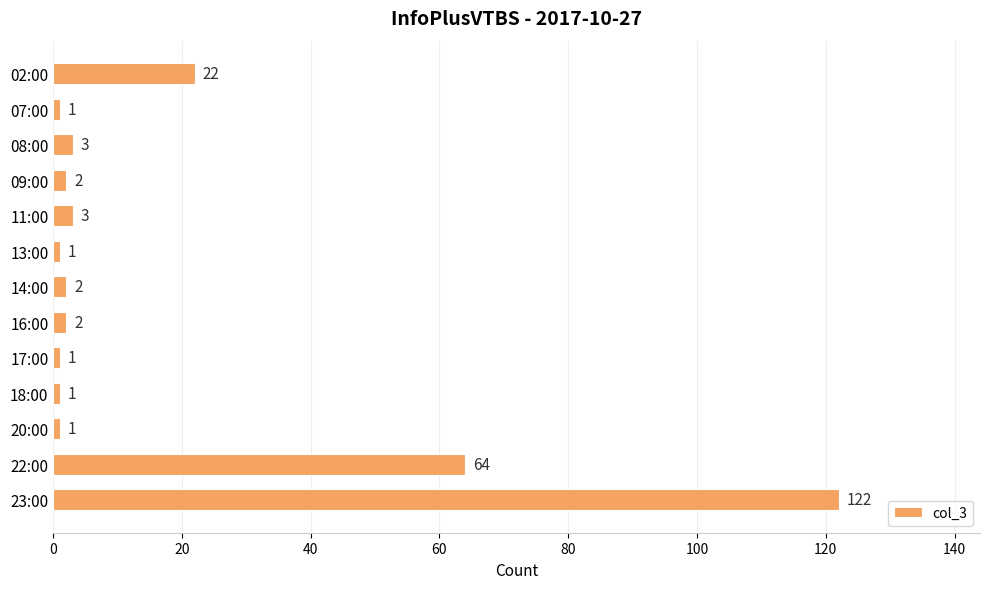

What is the change in value from 02:00 to 20:00?

-21